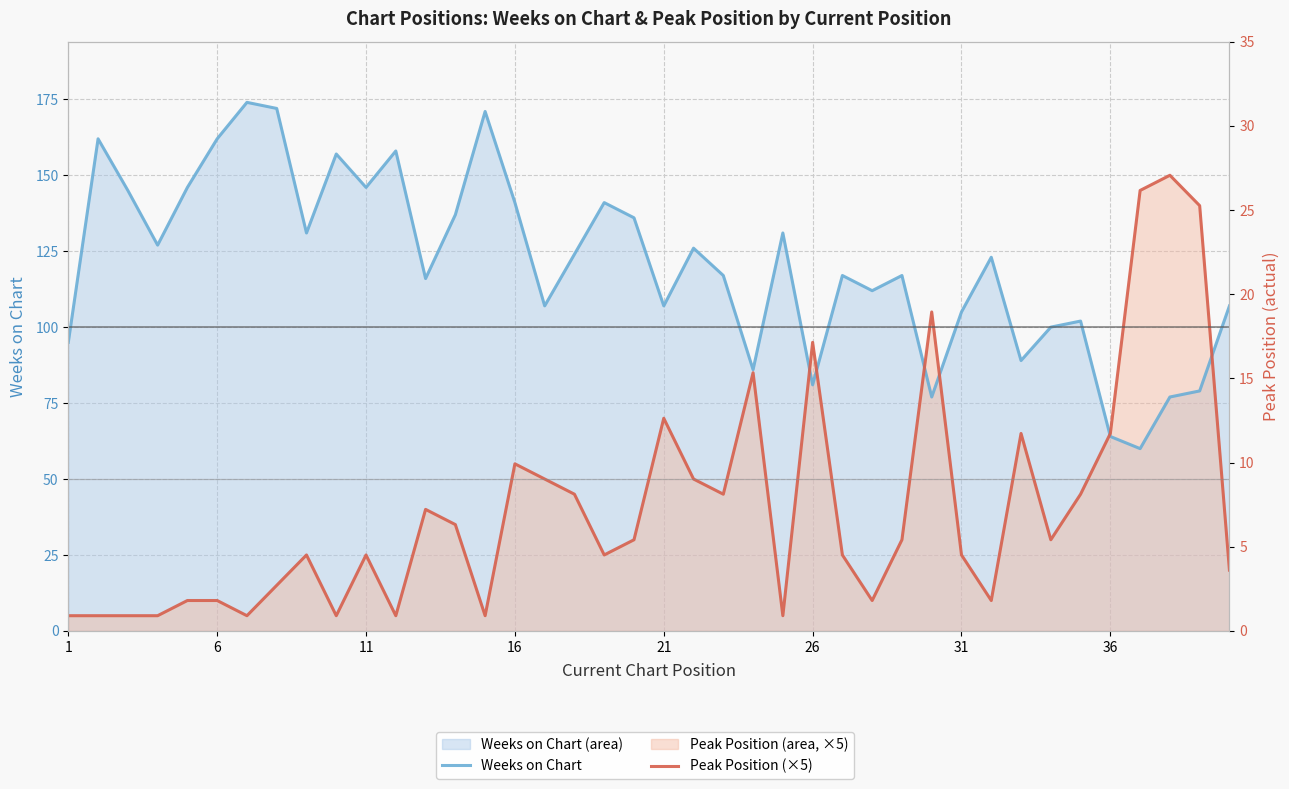

In Weeks on Chart, how many points are lower than both neighbors (excluding endpoints)?

12